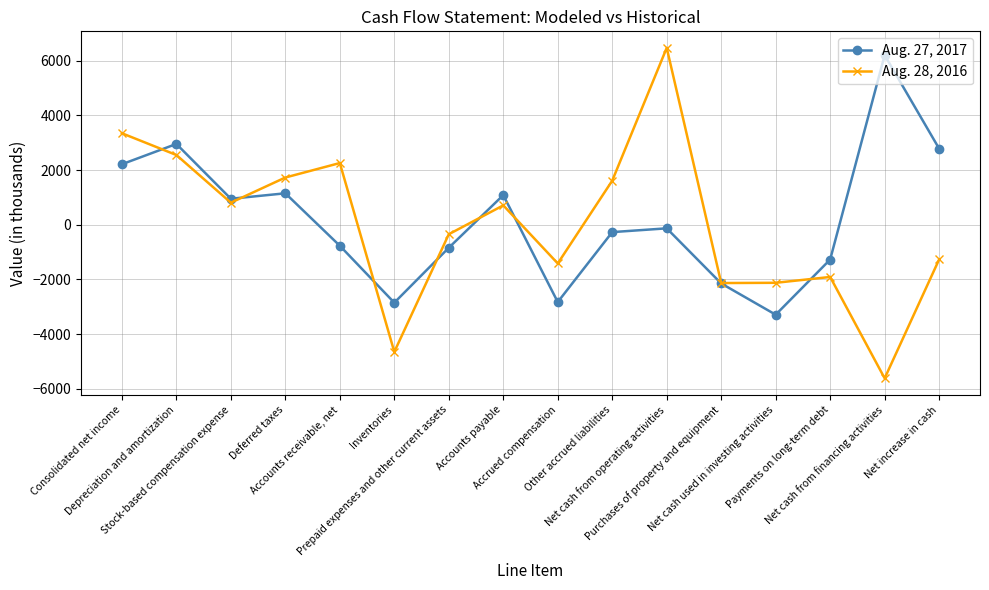

At Net increase in cash, list the series in order from largest to smallest.

Aug. 27, 2017, Aug. 28, 2016